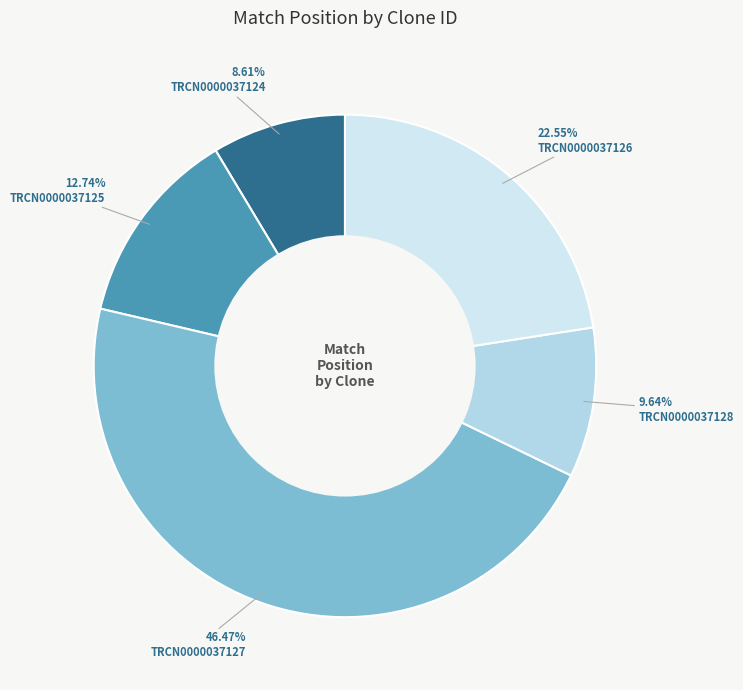

What is the ratio of the value at TRCN0000037125 to the value at TRCN0000037127?

0.3